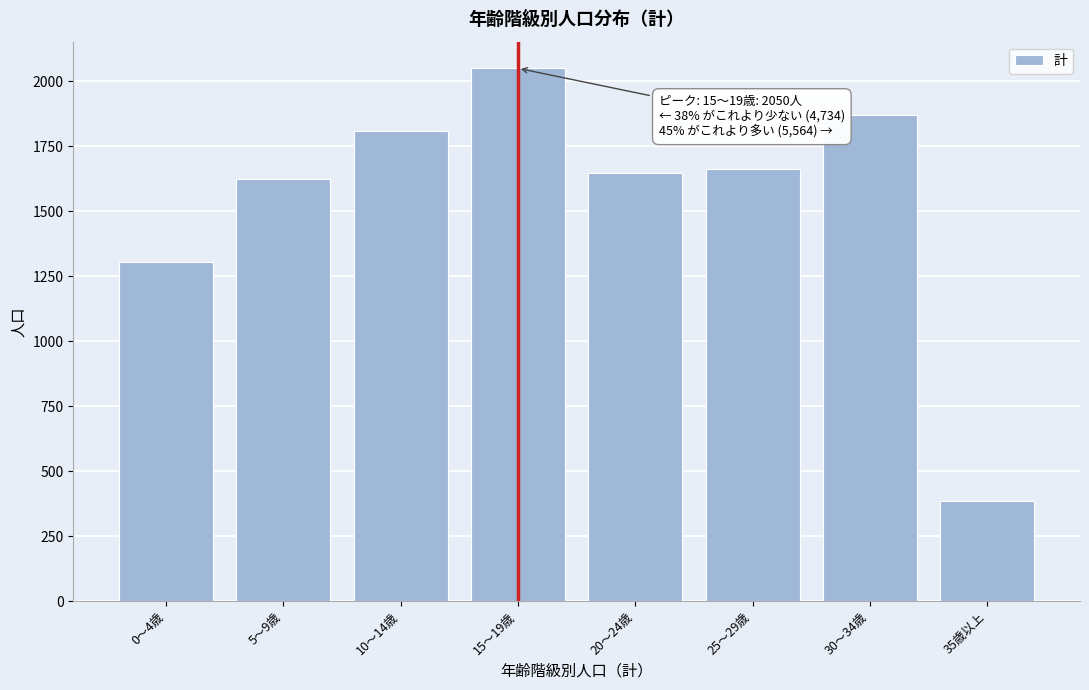

Reading right to left, list all the values displayed in this chart.

384	1871	1661	1648	2050	1807	1624	1303